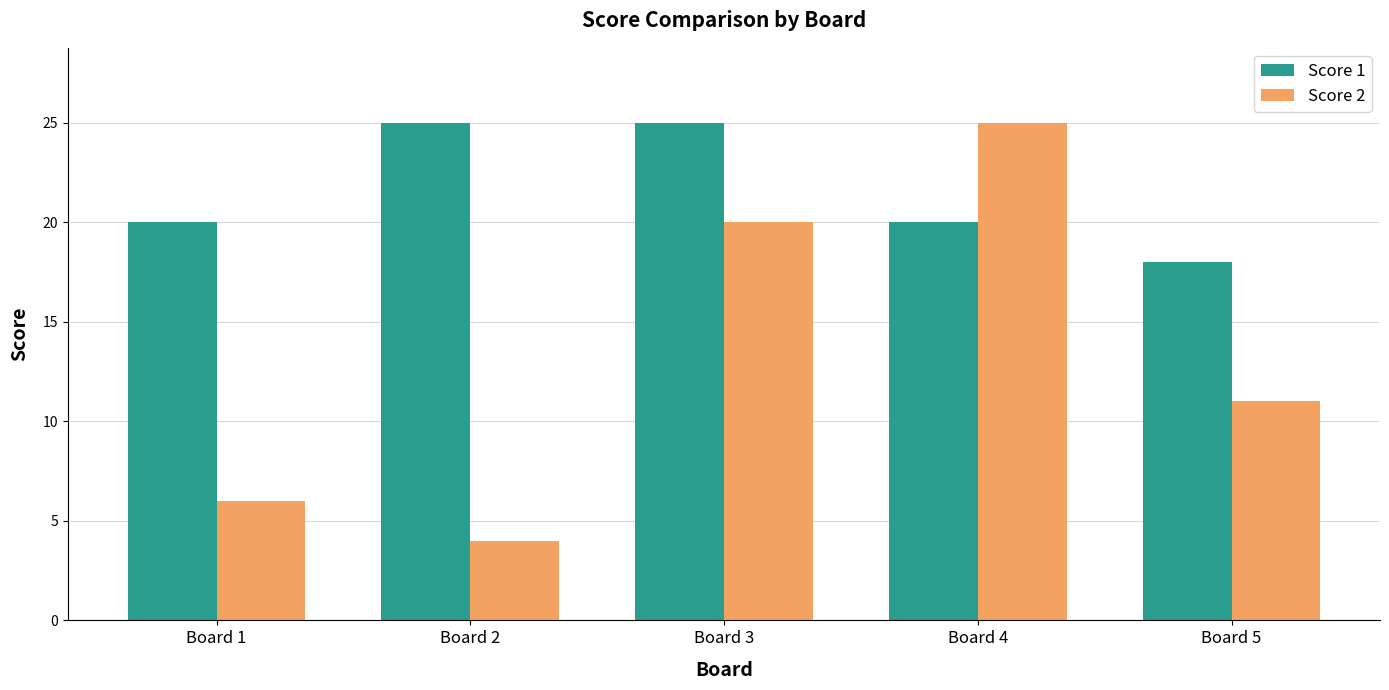

What are all the series names shown in the legend?

Score 1, Score 2